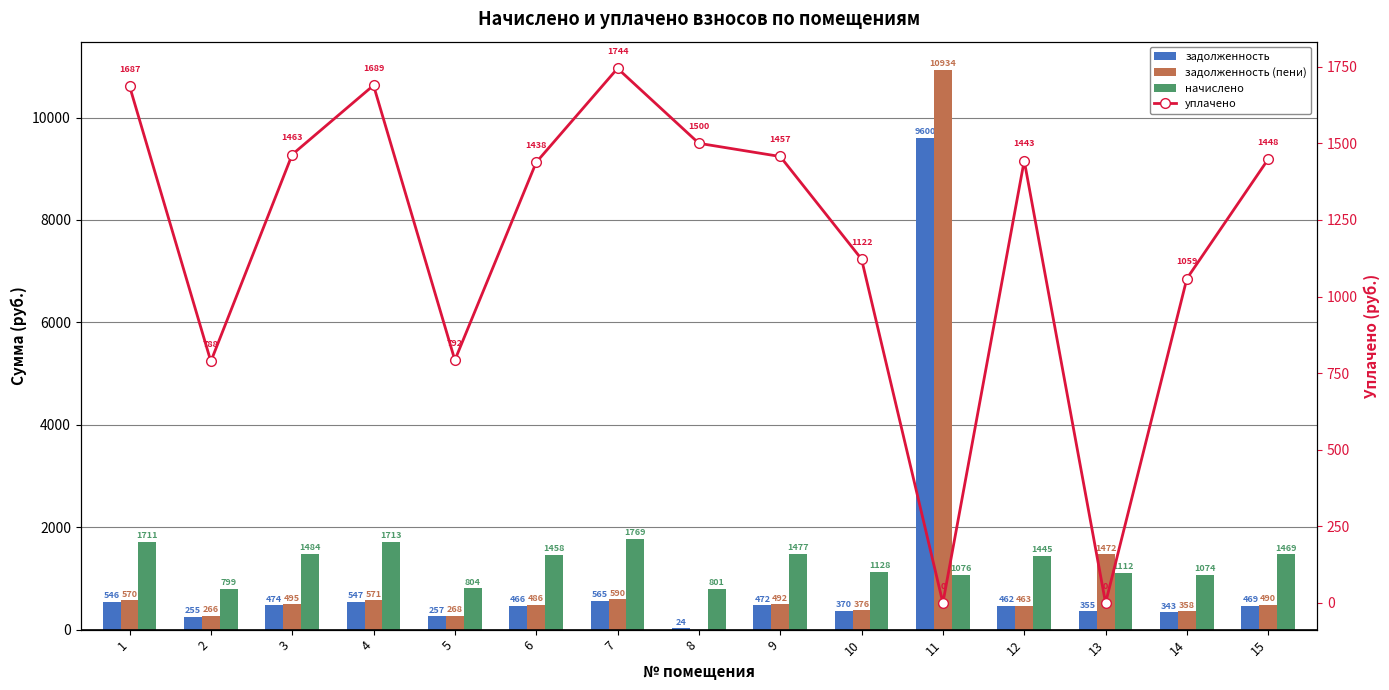

How many values in the уплачено series exceed 1443?

8